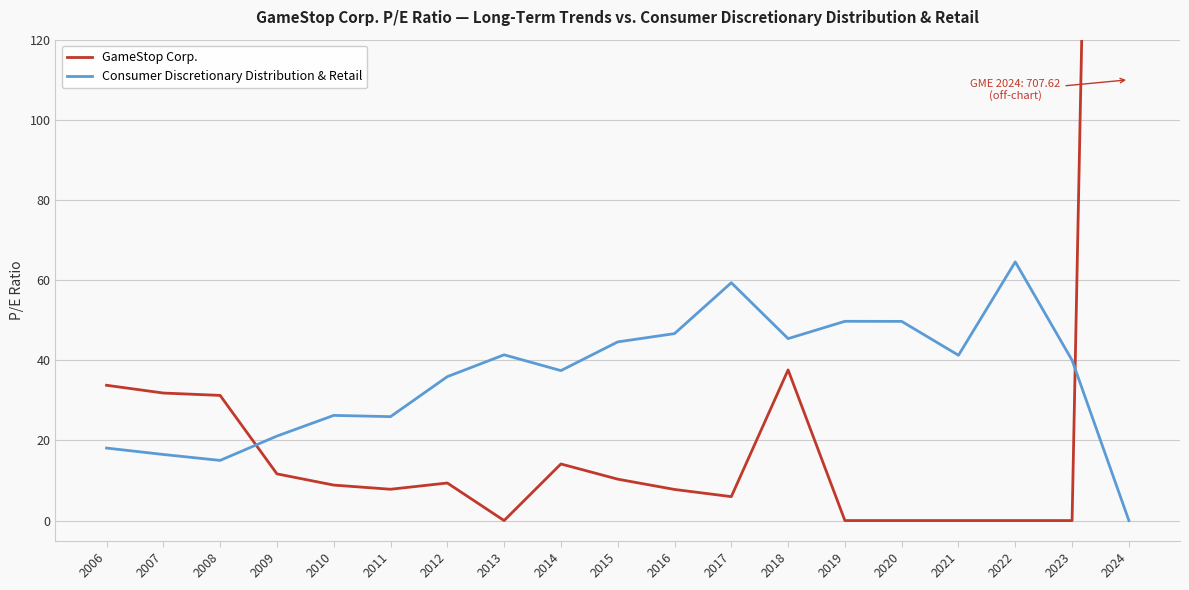

At 2015, list the series in order from smallest to largest.

GameStop Corp., Consumer Discretionary Distribution & Retail